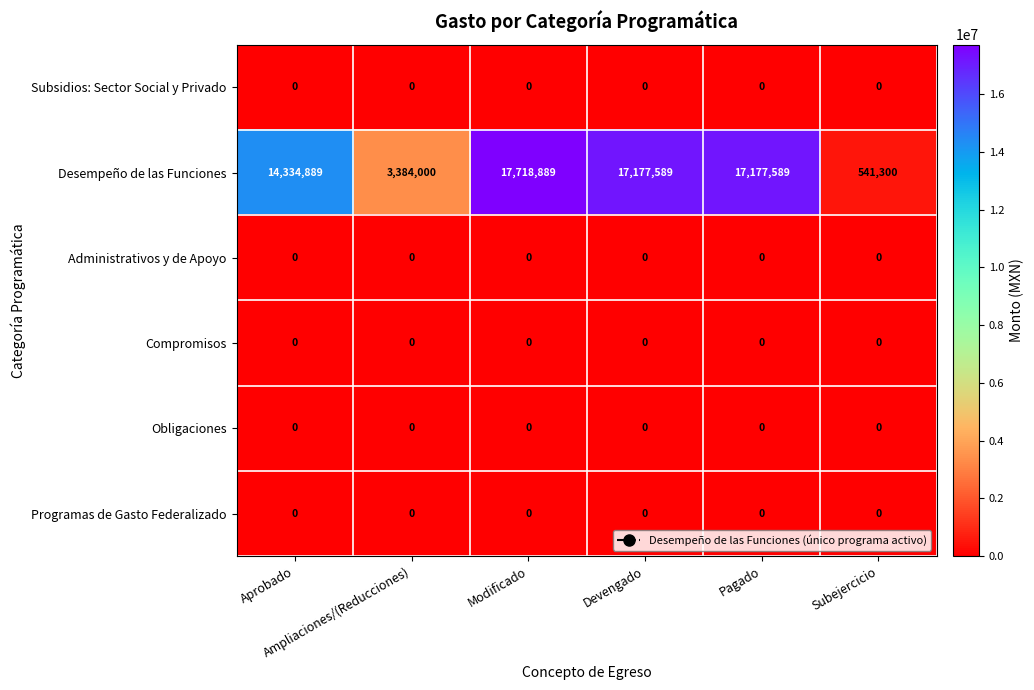

What is the spread (max minus min) of values at Pagado?

17177589